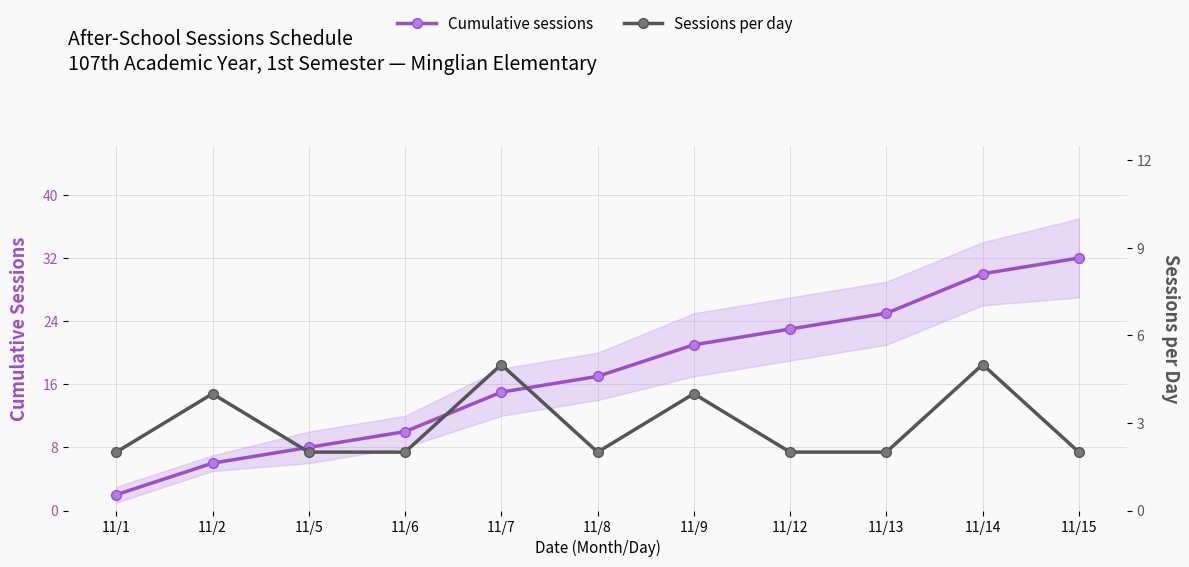

Reading right to left, list all the values displayed in this chart.

Cumulative sessions: 32	30	25	23	21	17	15	10	8	6	2
Sessions per day: 2	5	2	2	4	2	5	2	2	4	2